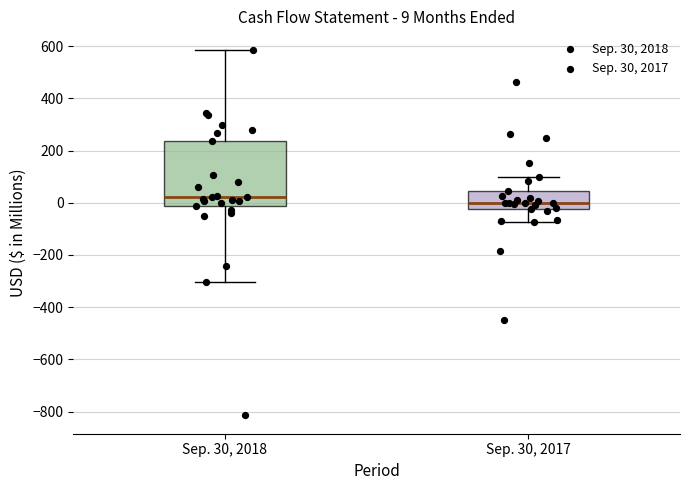

Which box's median line is the lowest?

Sep. 30, 2017